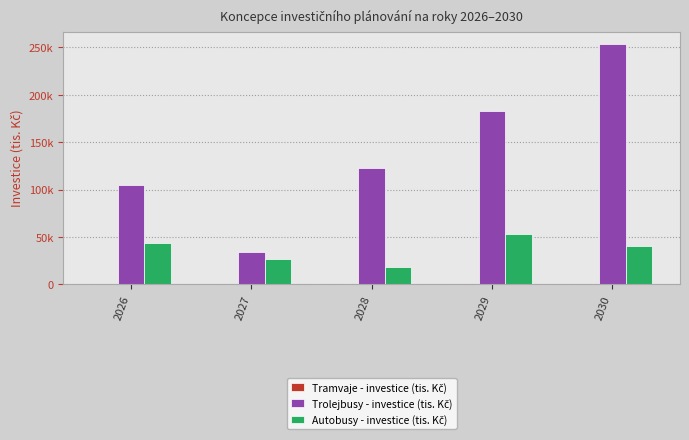

Reading left to right, transcribe all the data shown in this chart.

Tramvaje - investice (tis. Kč): 0.0	0.0	0.0	0.0	0.0
Trolejbusy - investice (tis. Kč): 104768.3	34170.9	122315.0	182615.0	254174.9
Autobusy - investice (tis. Kč): 43911.2	26873.6	18274.1	52554.2	40204.0